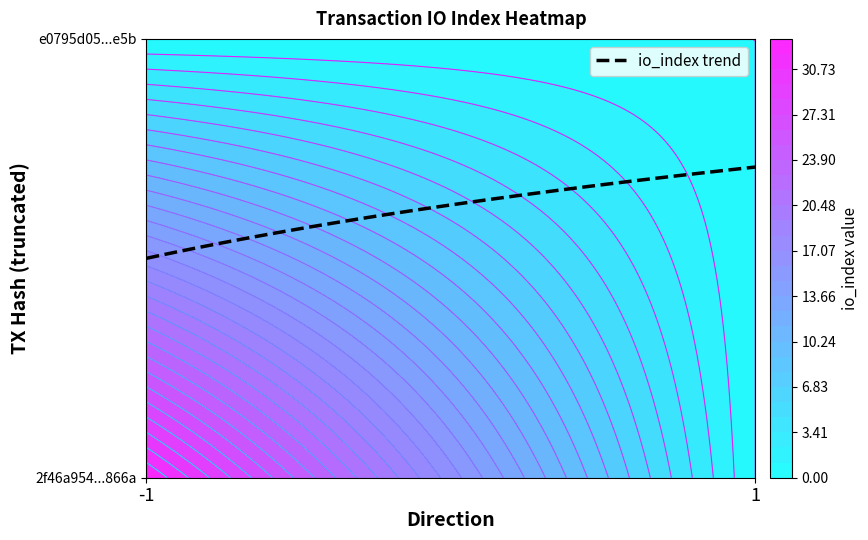

Rank the series at -1 from lowest to highest value.

e0795d058d976b4dc2849542335c1e9a9243e5b, 2f46a954dc8e8757dda552e90610ec63997866a